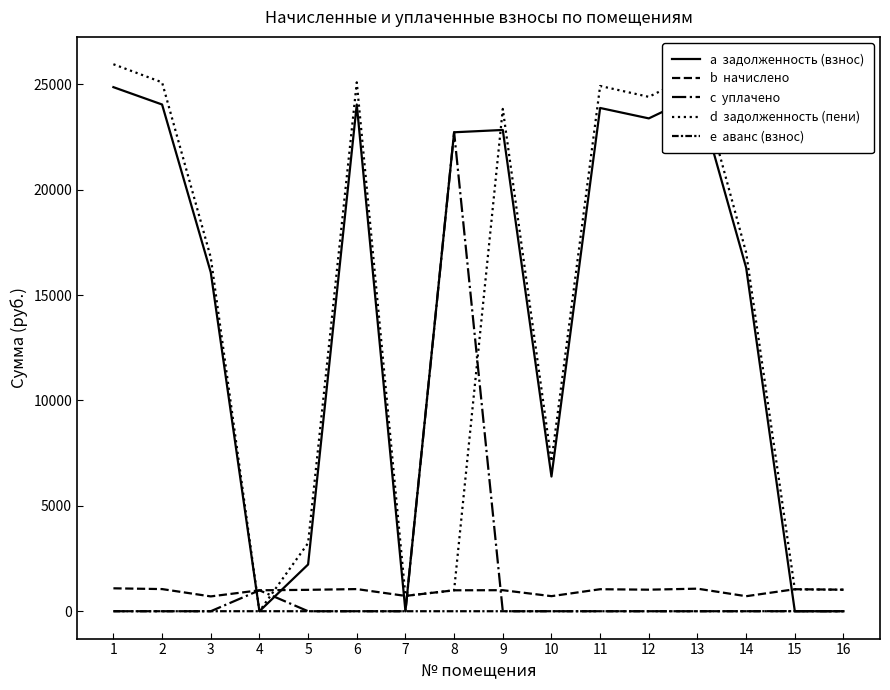

How many lines are shown in the chart?

5